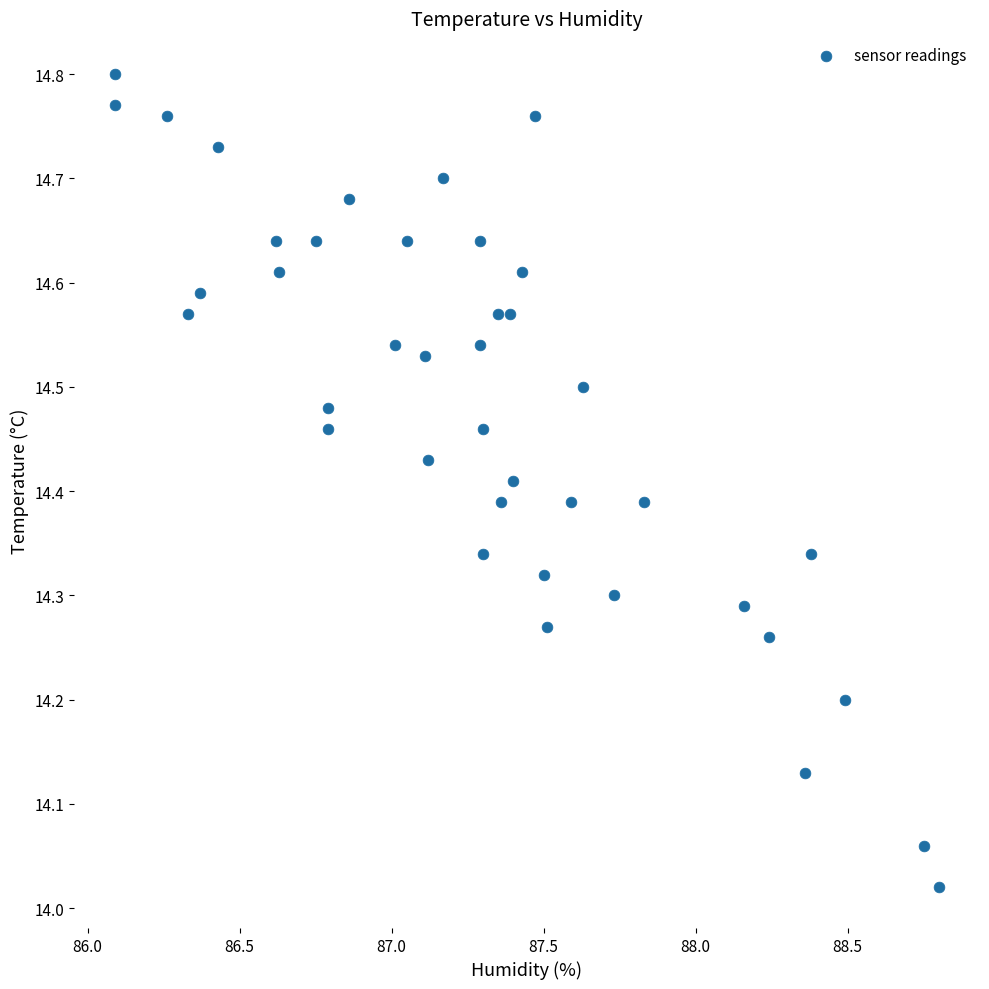

What is the range of X values (max minus min)?

2.7